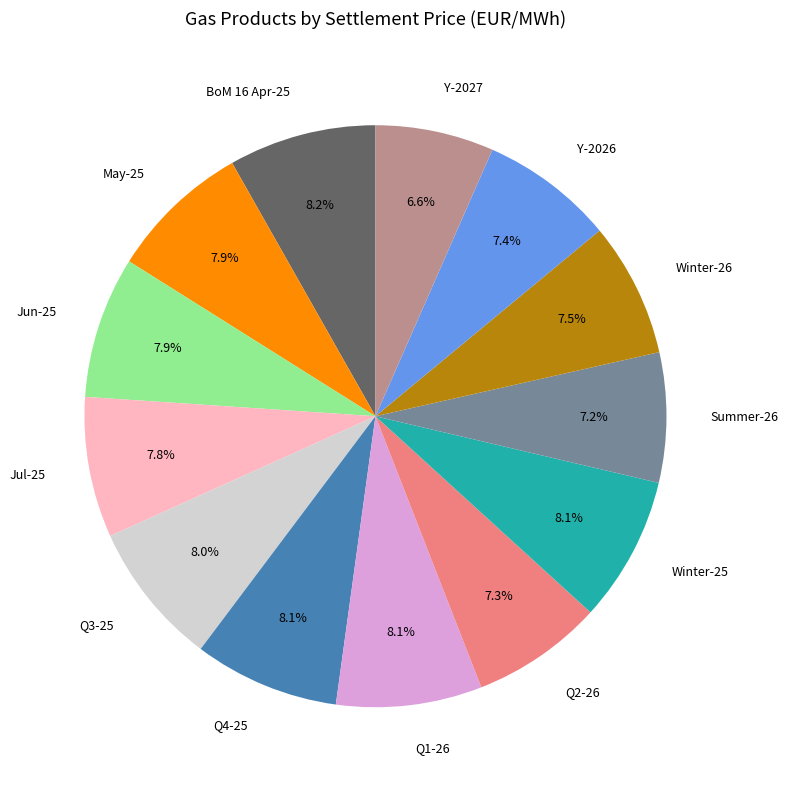

Does any single category account for the majority?

No